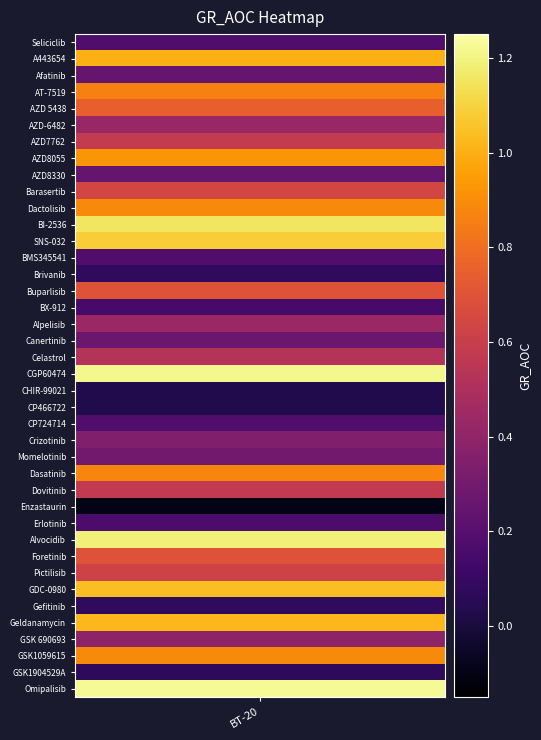

List the labels in order of value, smallest first.

Enzastaurin, CP466722, CHIR-99021, GSK1904529A, Gefitinib, Brivanib, BX-912, Erlotinib, Seliciclib, CP724714, BMS345541, AZD8330, Afatinib, Canertinib, Momelotinib, Crizotinib, GSK 690693, AZD-6482, Alpelisib, Celastrol, Dovitinib, AZD7762, Pictilisib, Barasertib, Foretinib, Buparlisib, AZD 5438, AT-7519, Dasatinib, GSK1059615, Dactolisib, AZD8055, A443654, Geldanamycin, GDC-0980, SNS-032, BI-2536, Alvocidib, CGP60474, Omipalisib